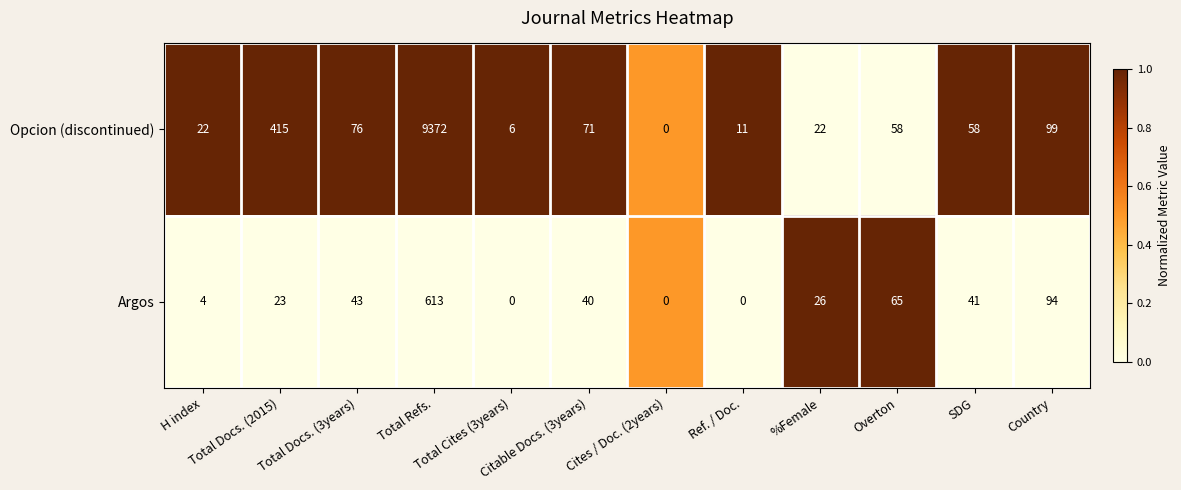

At which category is the sum across all series the highest?

Total Refs.